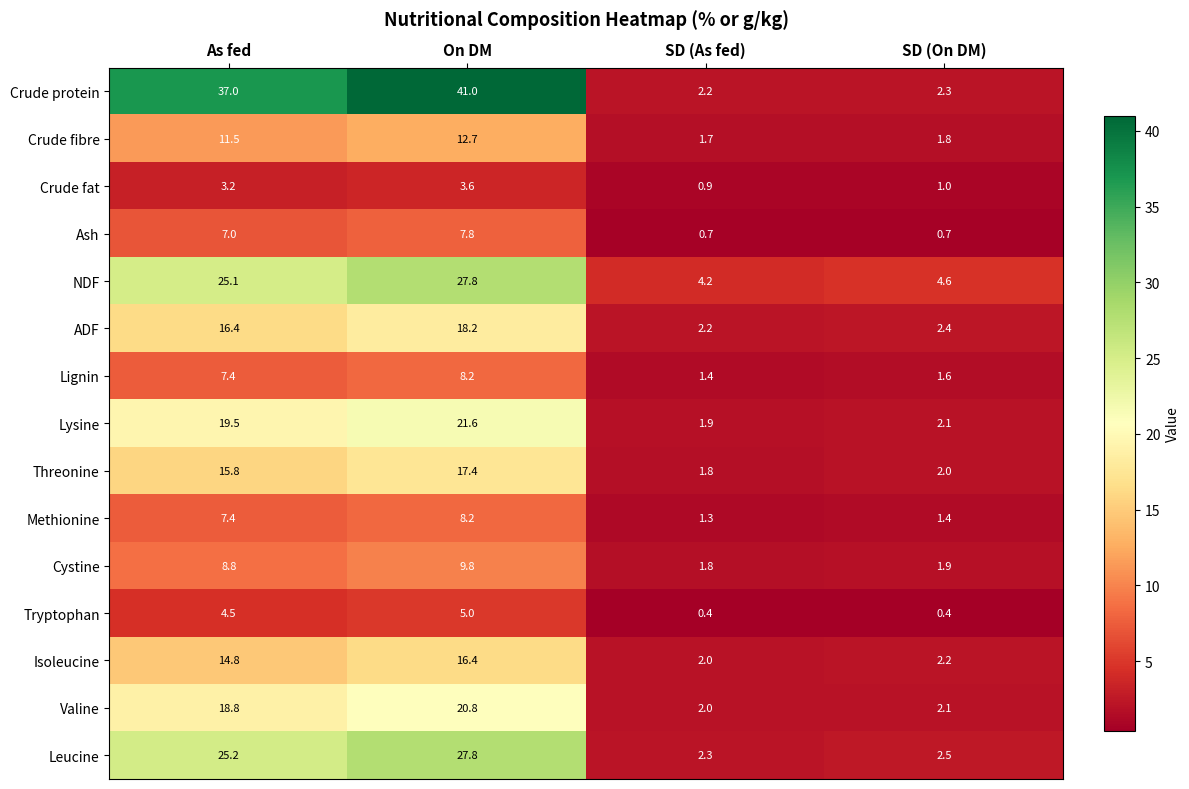

Which series has the largest total across all categories?

Crude protein